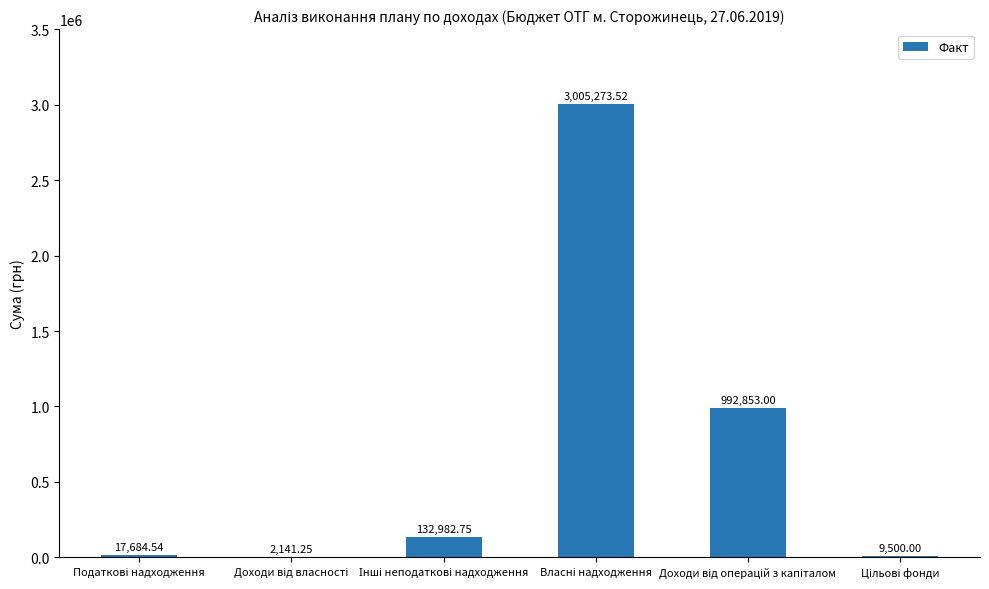

How many categories are shown in the chart?

6